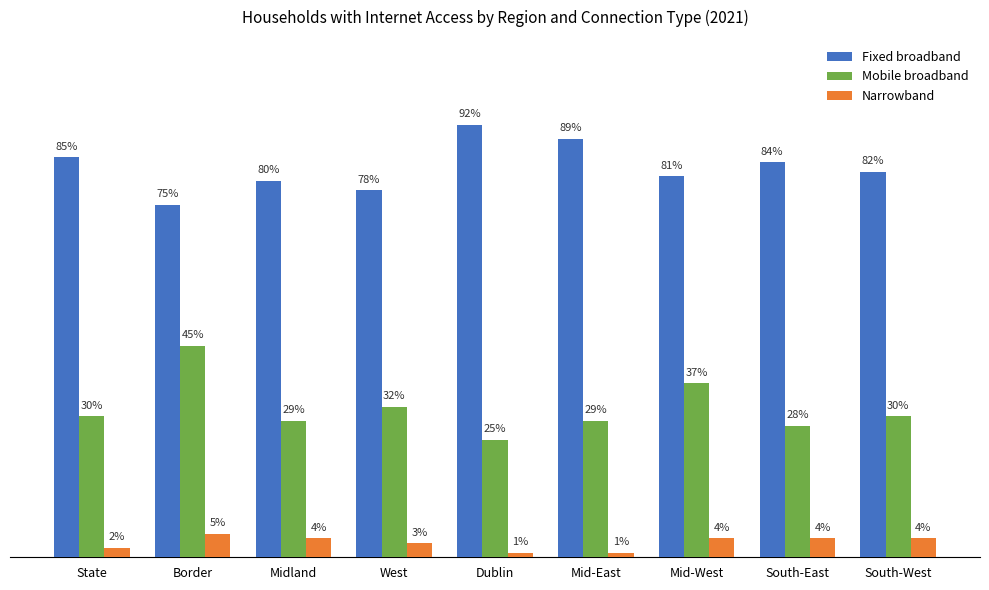

Which category has the lowest value in the Mobile broadband series?

Dublin